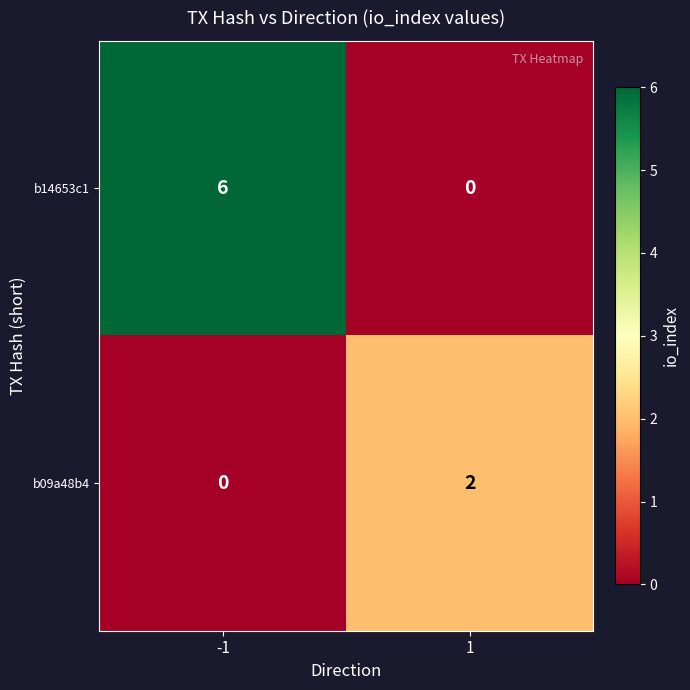

Which series has the largest range (max minus min)?

b14653c1